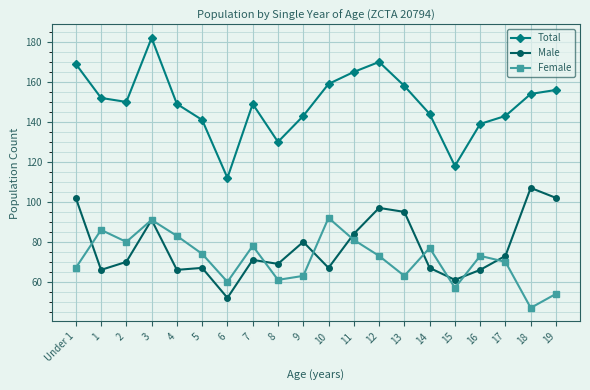

What is the value of the Female point at the 4th from the left?

91